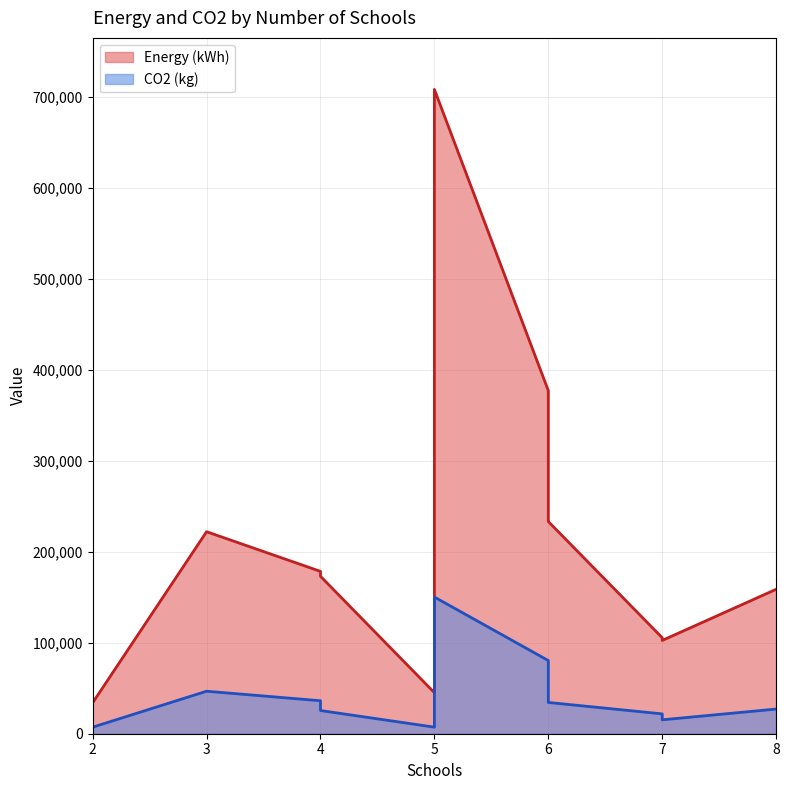

Which series has the widest spread of values?

Energy (kWh)